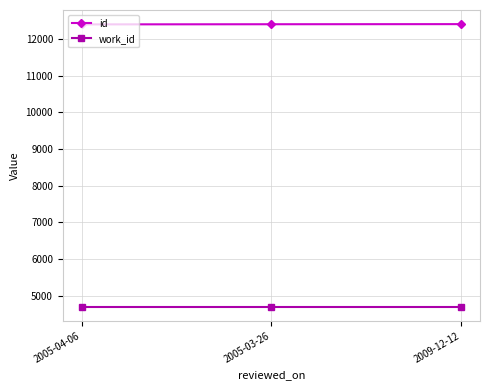

What is the lowest value of the id series?

12398